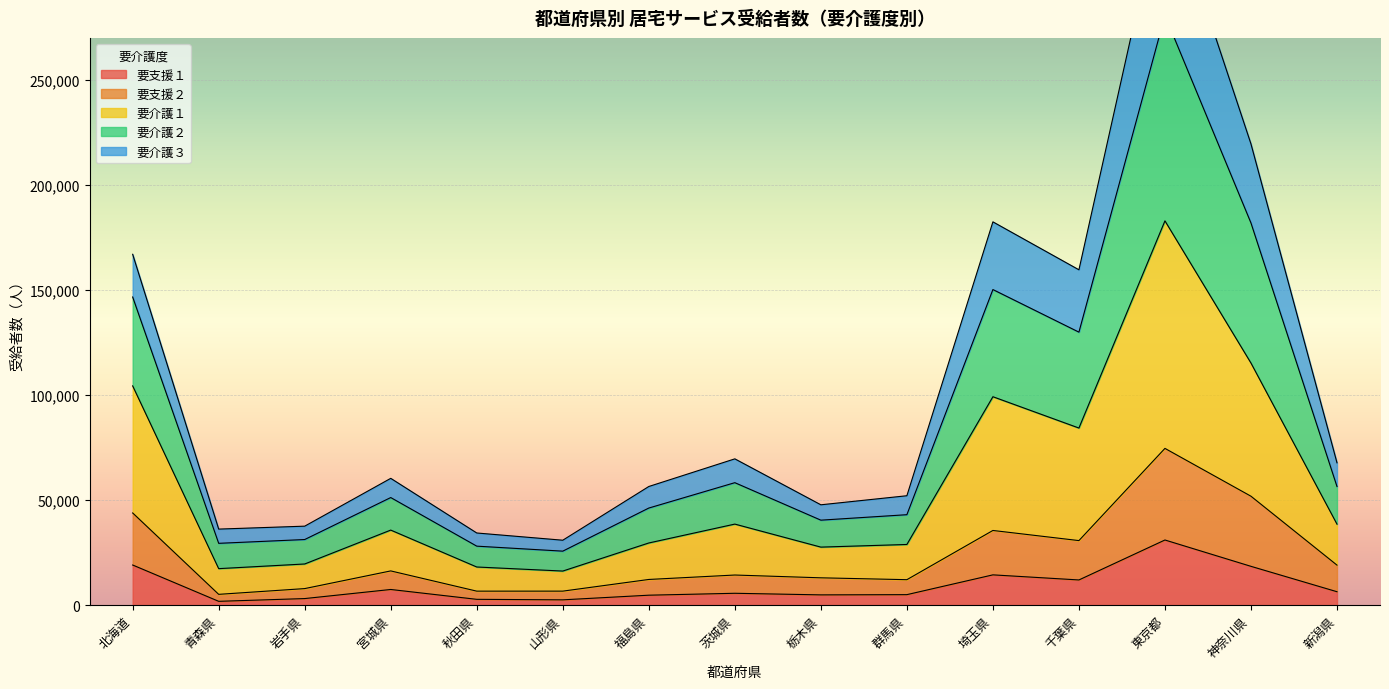

Which label corresponds to the largest value in the chart?

東京都